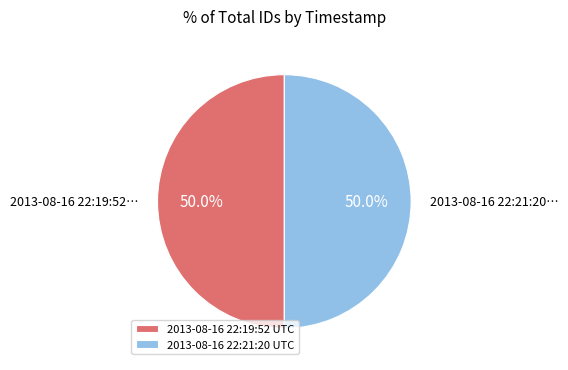

Is it true that 2013-08-16 22:21:20 UTC is 50% of the pie?

True